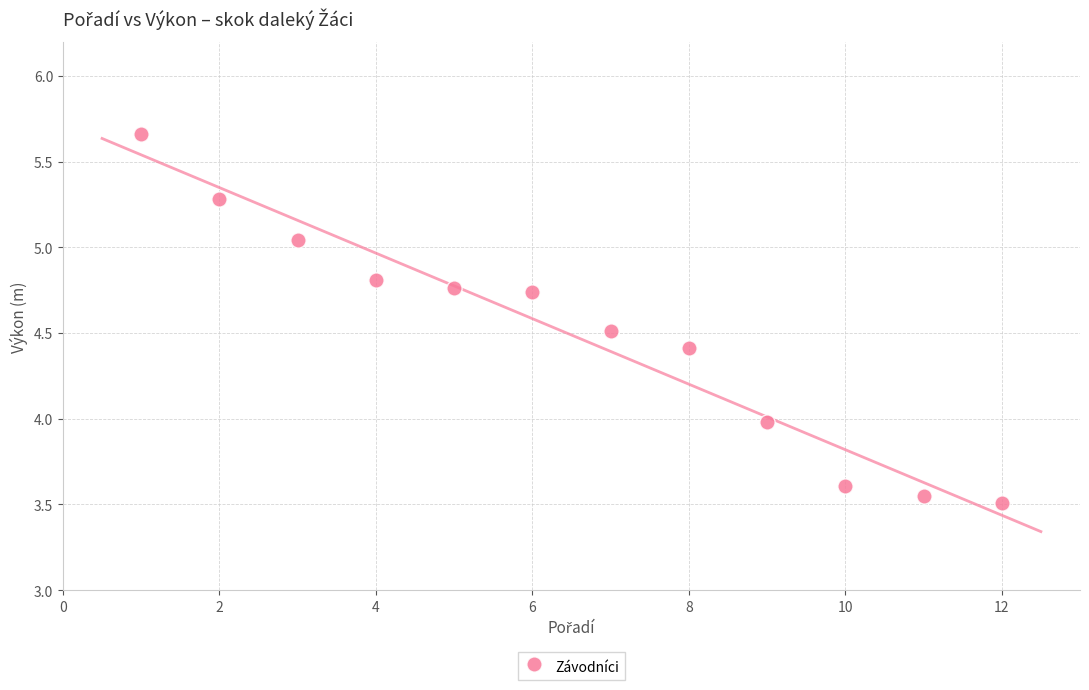

What is the average X value?

6.5